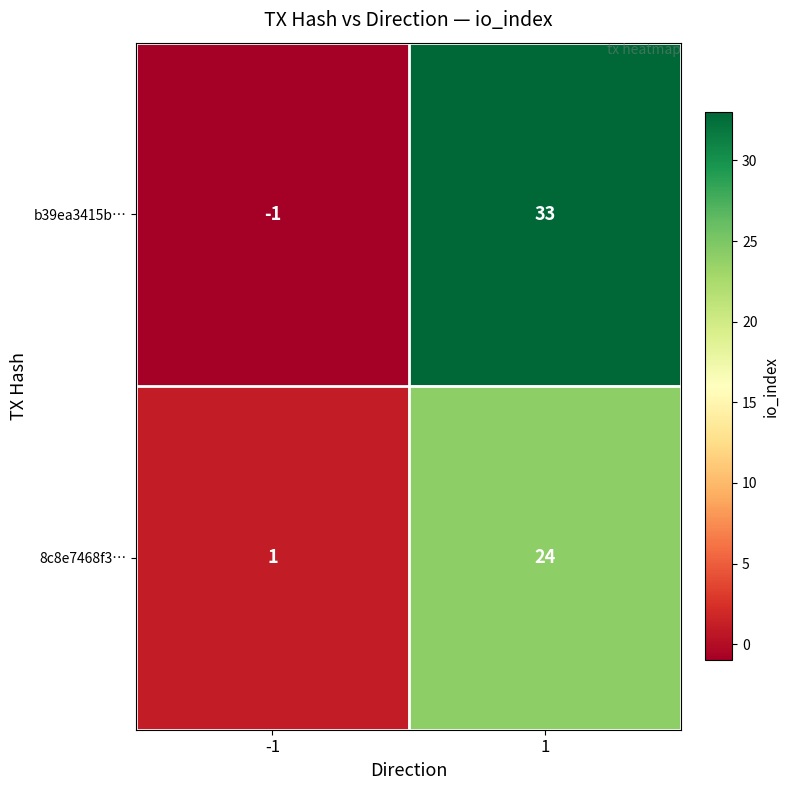

What is the sum of the b39ea3415b… values at -1 and 1?

32